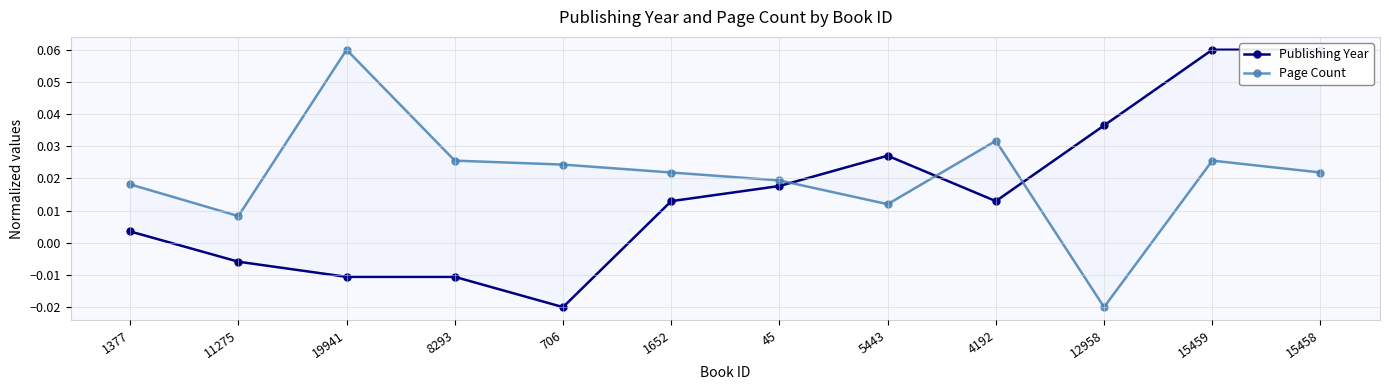

True or false: Page Count and Publishing Year intersect in this chart.

True